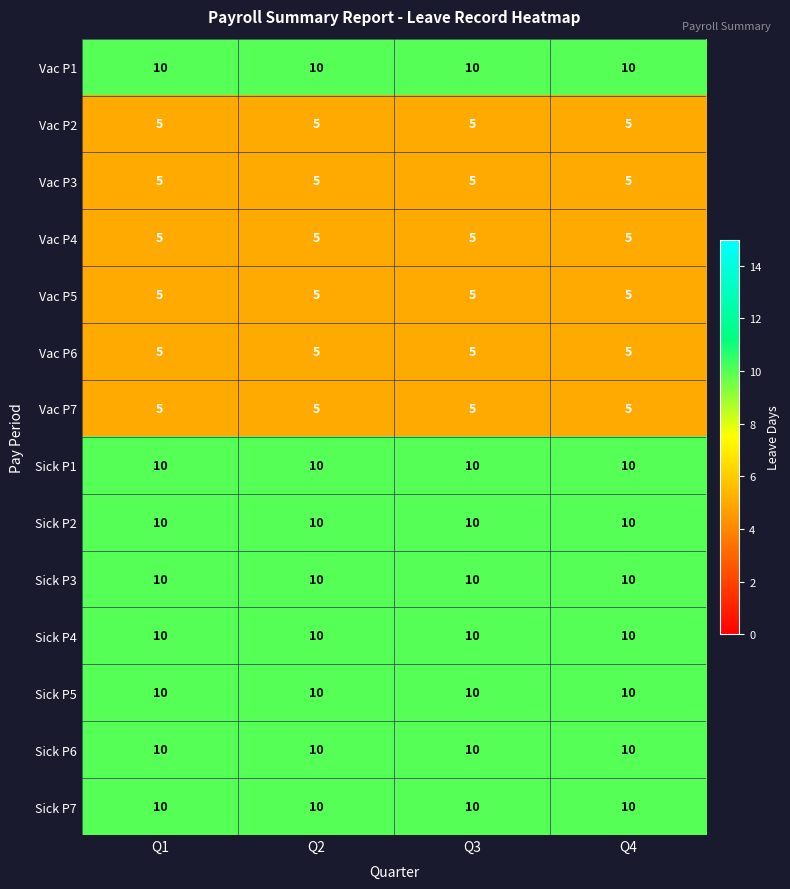

What is the difference between the highest and lowest values at Q2?

5